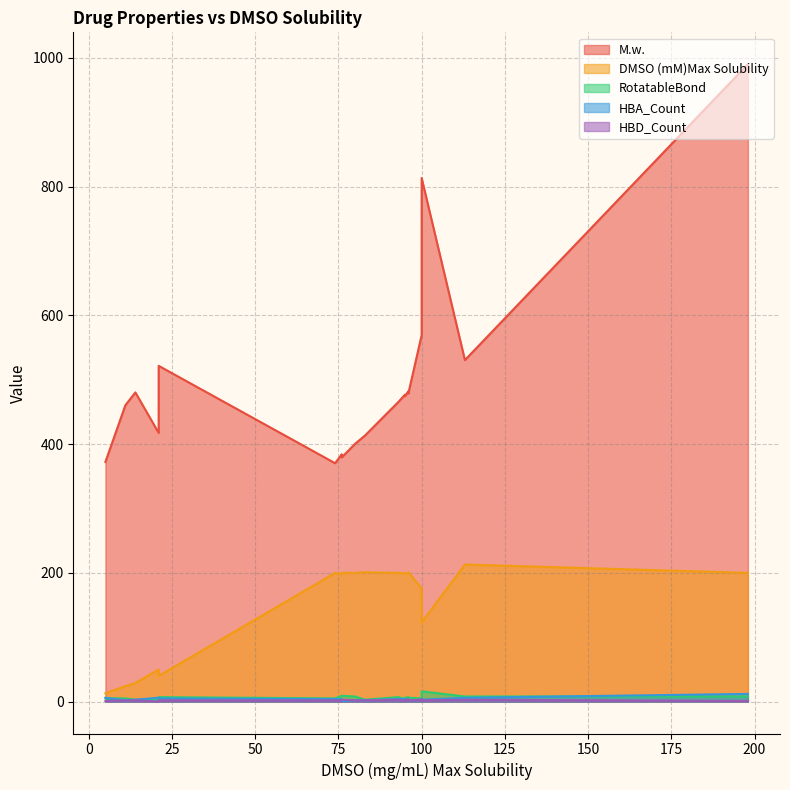

Count the HBD_Count values in the range 2 to 3.

14